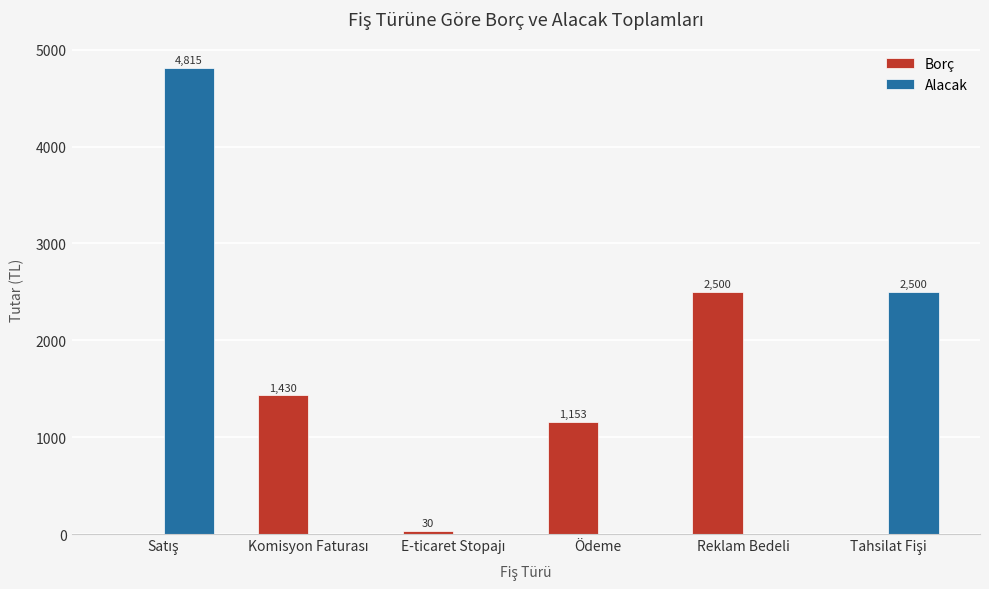

What is the sum of all Borç values?

5113.8